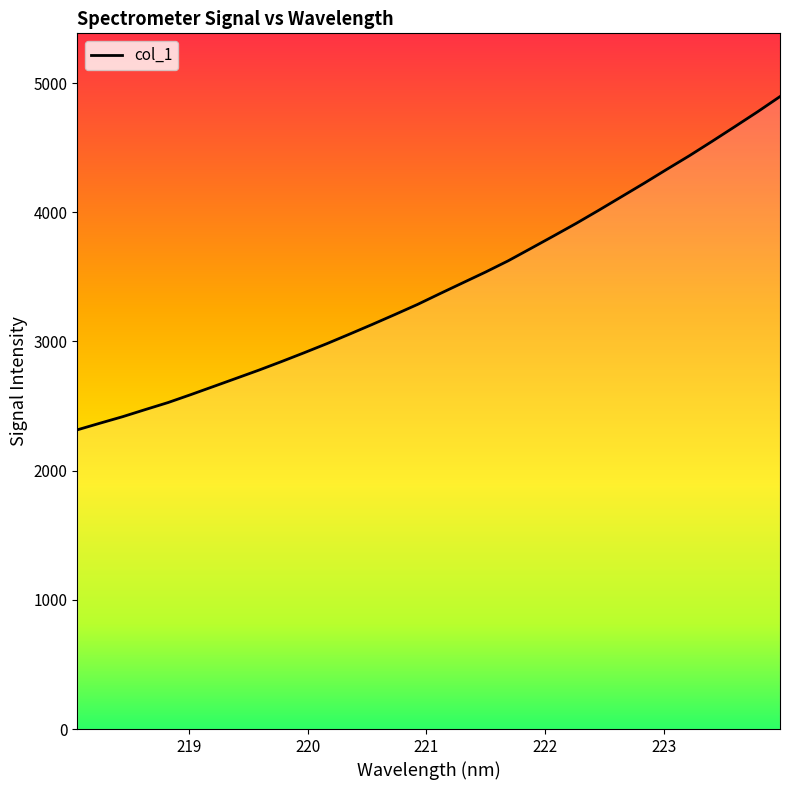

What is the difference between the maximum and minimum values?

2579.5